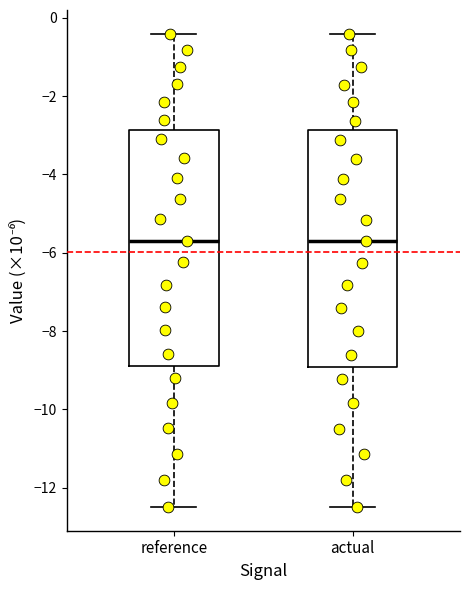

Reading left to right, read every box against the y-axis: the position of its median line, the range the box covers, and the ends of its whiskers. The values are not printed on the chart, so give them approximately, as read against the axis.

reference: median -5.6, box -8.8 to -2.8, whiskers -12.4 to -0.4
actual: median -5.6, box -9.0 to -2.8, whiskers -12.4 to -0.4